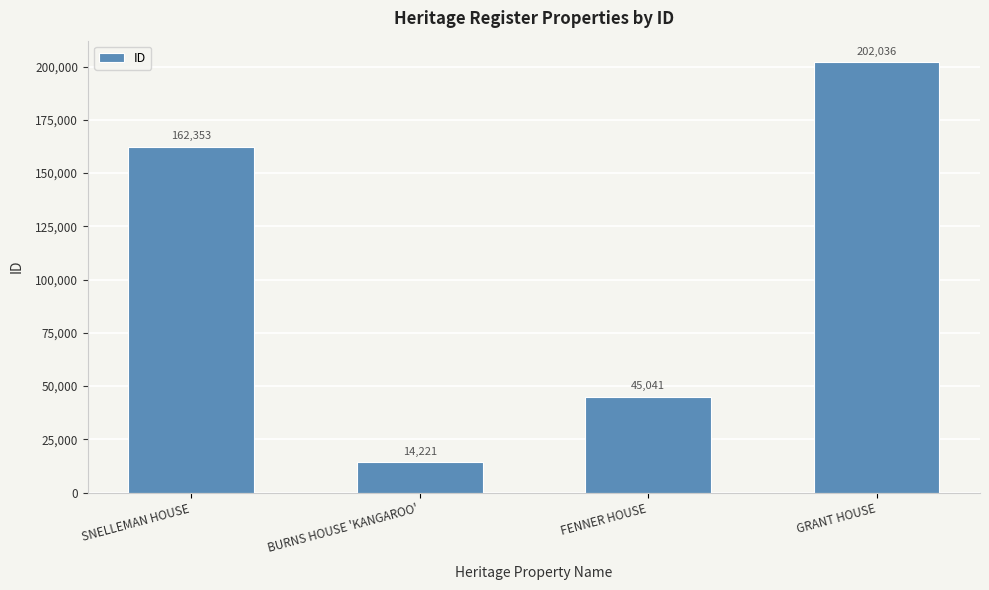

What is the smallest value displayed?

14221